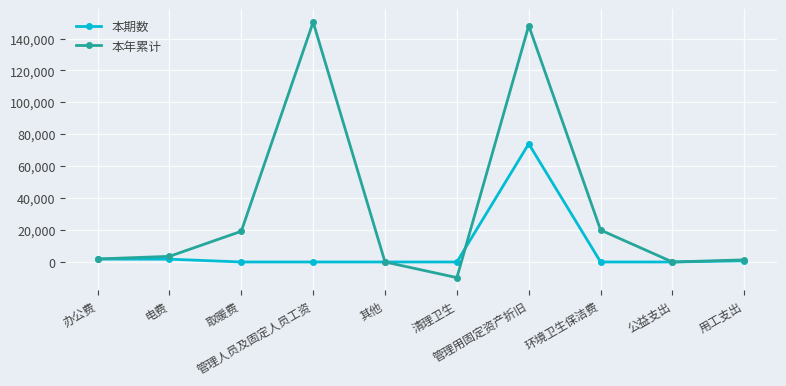

True or false: 本期数 and 本年累计 cross at least once.

True